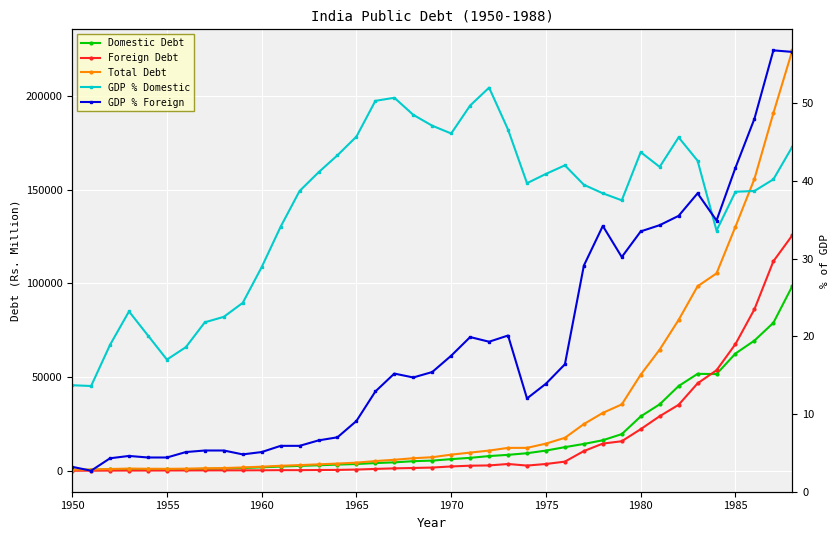

Is it true that GDP % Domestic equals 23.2 at 33?

False